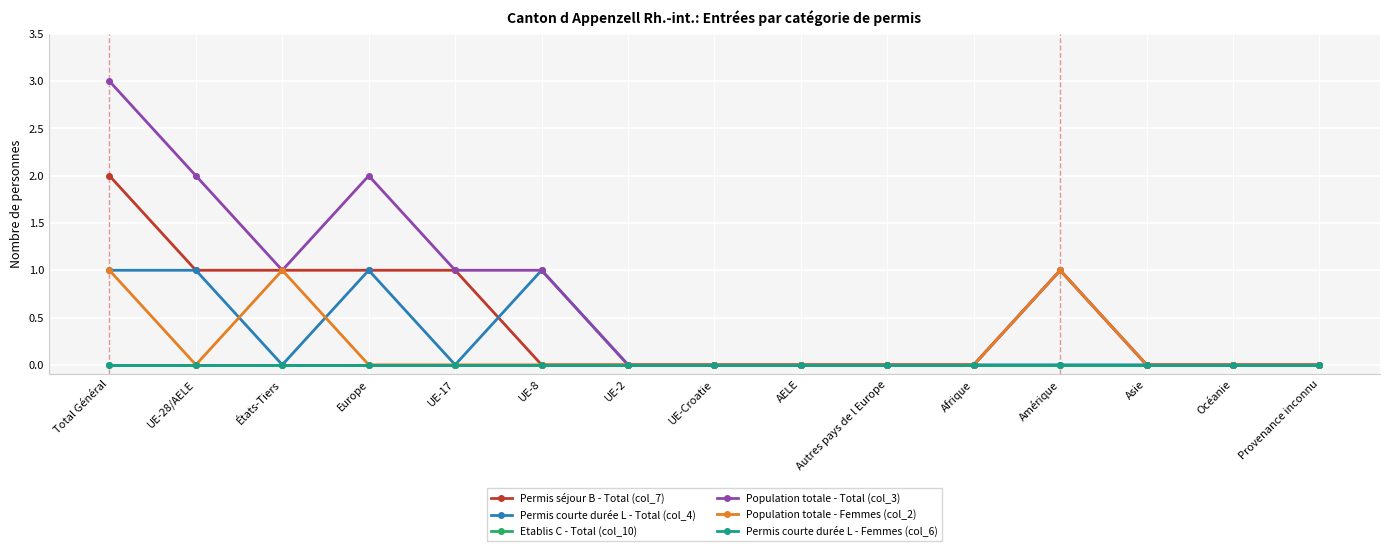

Does the chart have visible grid lines?

Yes